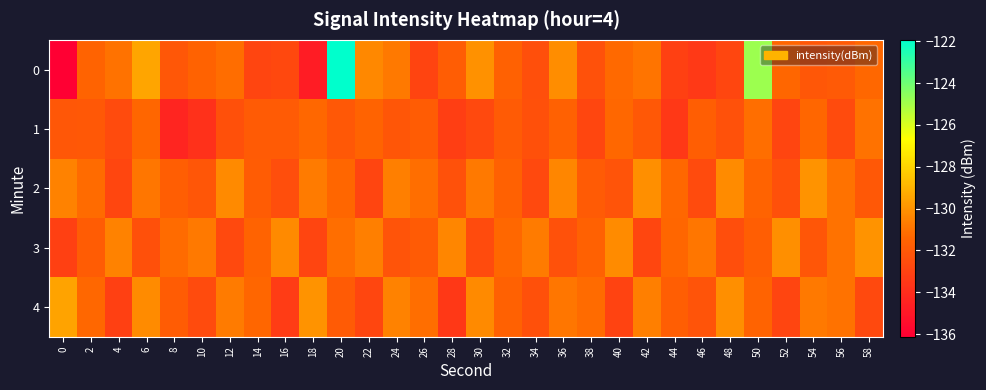

Which category has the highest value across all series?

20